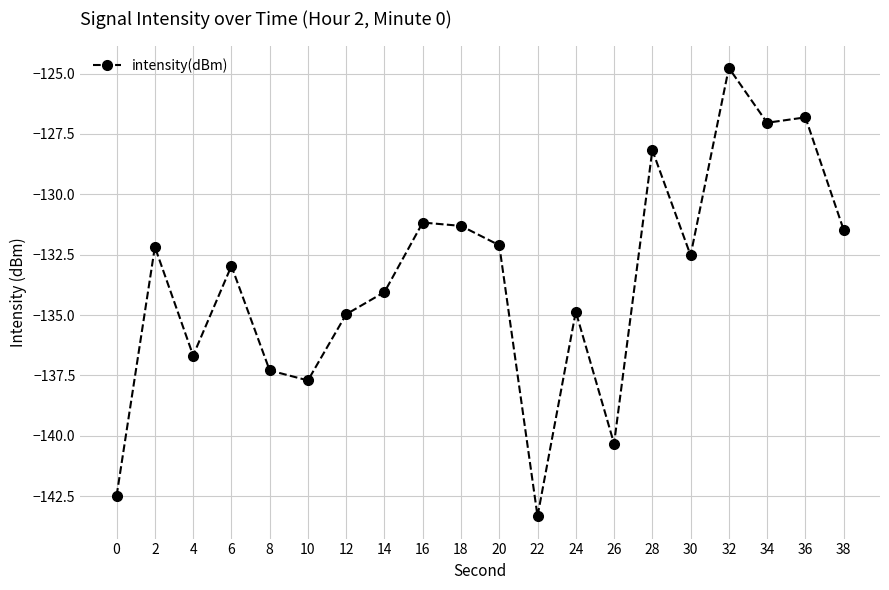

Where is the first local minimum?

4